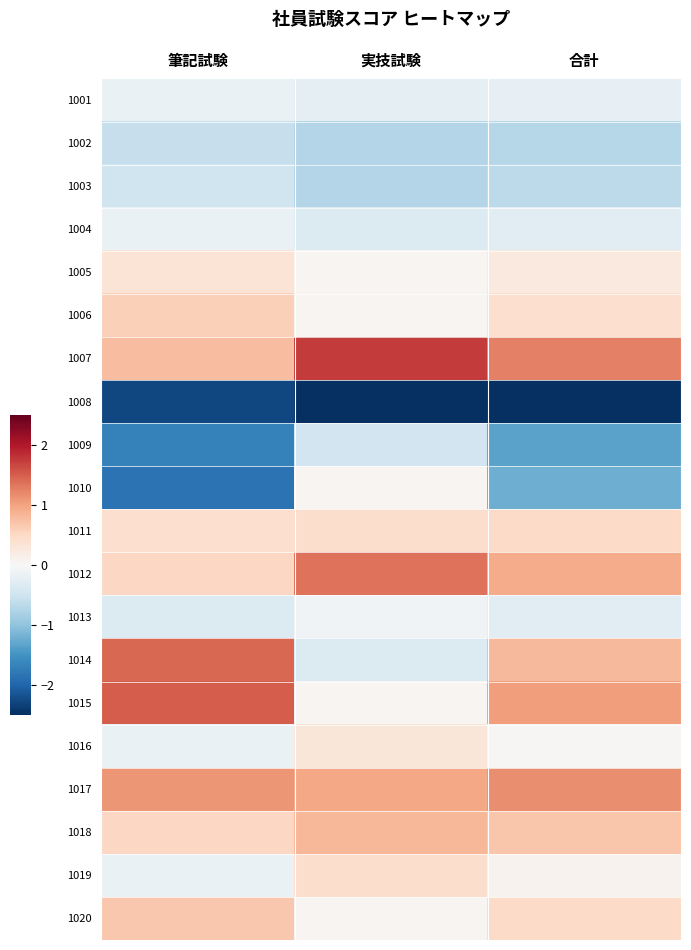

At 実技試験, list the series in order from smallest to largest.

1008, 1002, 1003, 1009, 1004, 1014, 1001, 1013, 1005, 1006, 1010, 1015, 1020, 1016, 1011, 1019, 1018, 1017, 1012, 1007